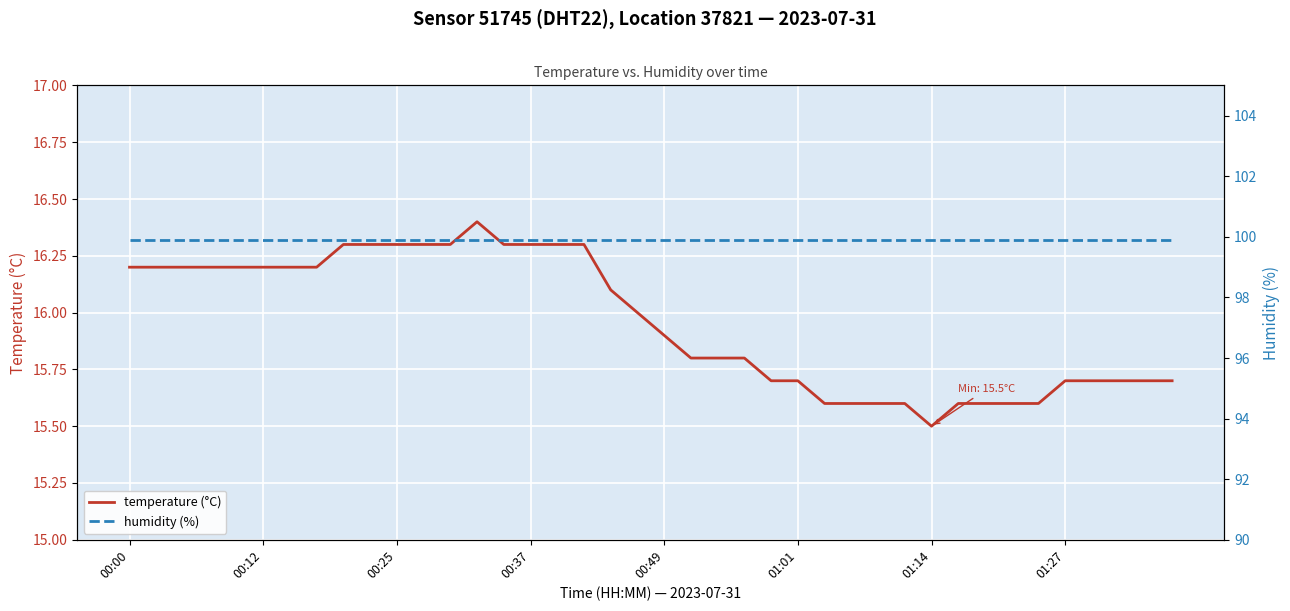

What is the difference between the temperature values at 29 and 22?

0.2